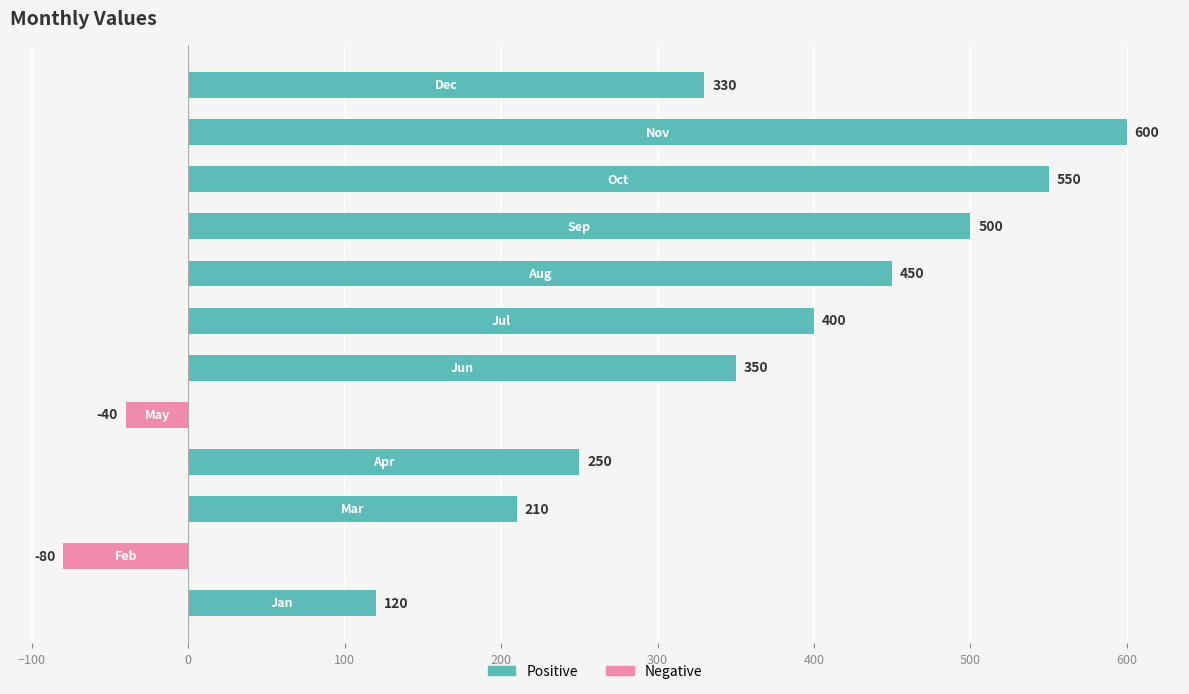

Reading top to bottom, what are all the values shown in this chart?

330	600	550	500	450	400	350	-40	250	210	-80	120